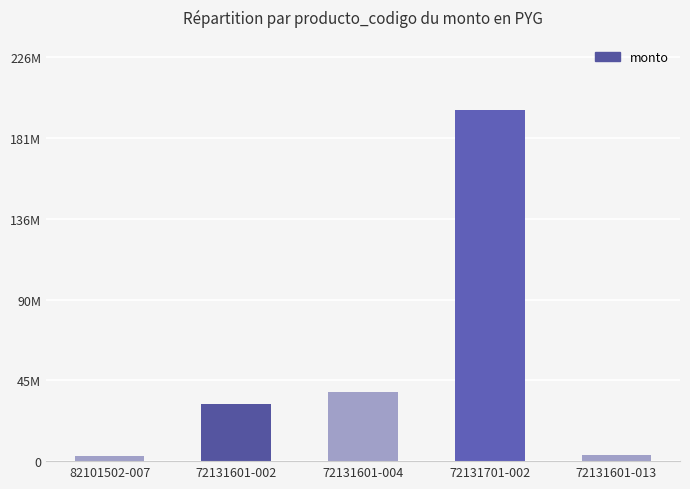

Approximately how many times larger is the value at 72131601-004 compared to 72131601-002?

1.2